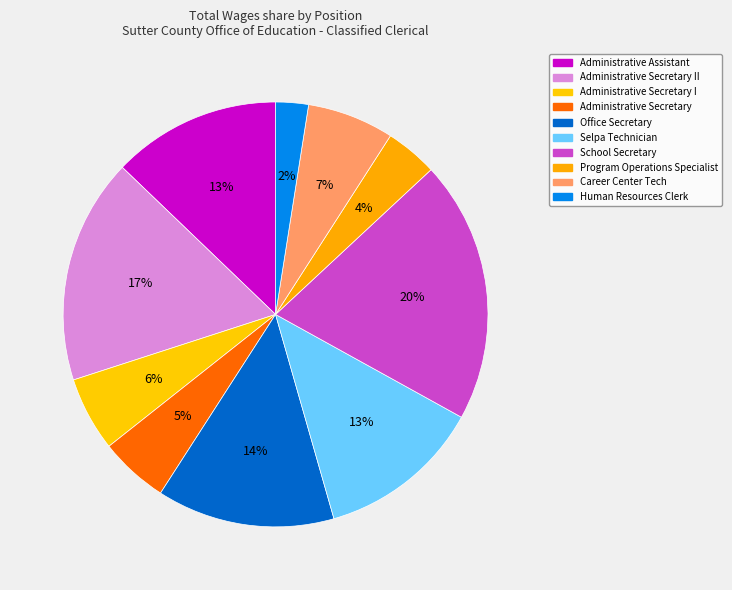

How many slices are in this pie chart?

10